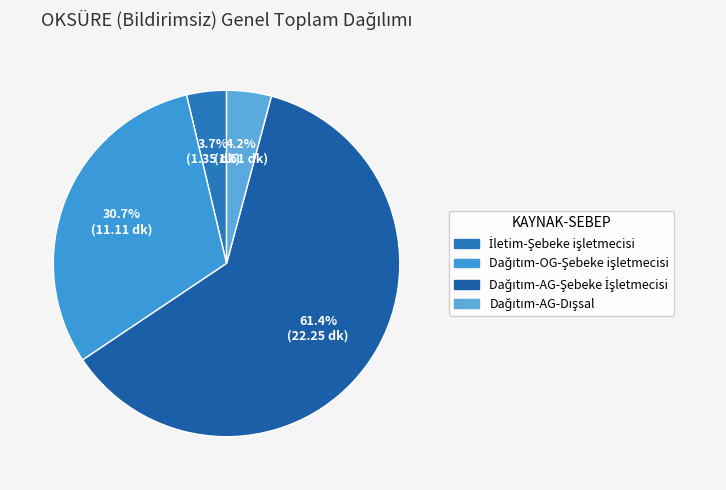

Count the number of slices in the pie.

4